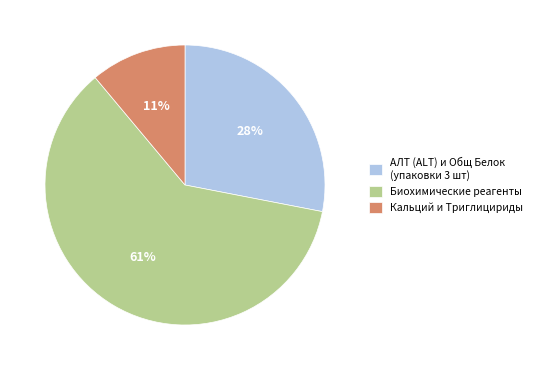

Do АЛТ (ALT) и Общ Белок (упаковки 3 шт) and Биохимические реагенты together represent more than half of the pie?

Yes